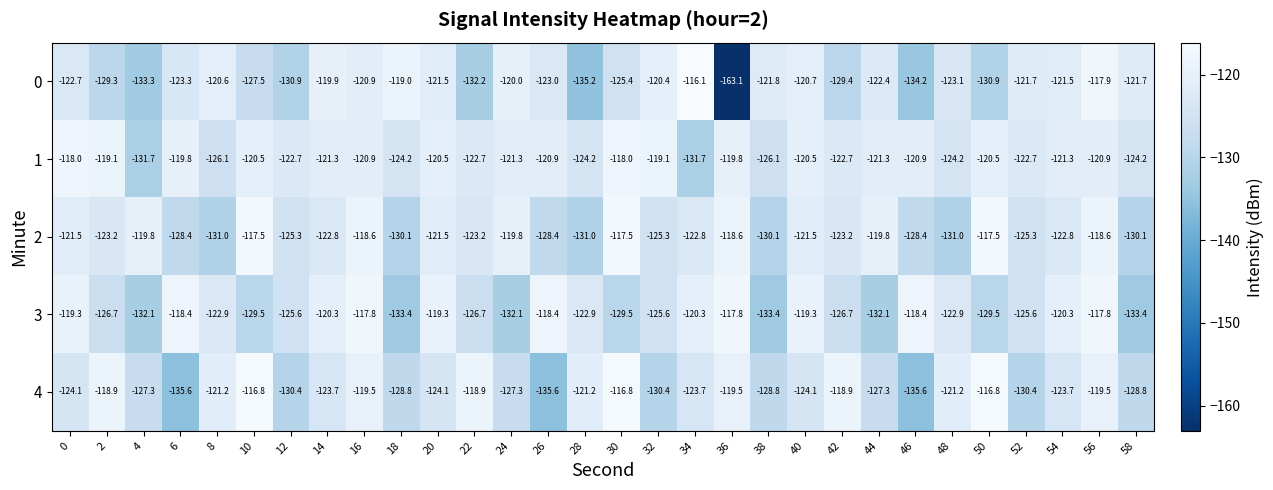

Which category has the highest value across all series?

34